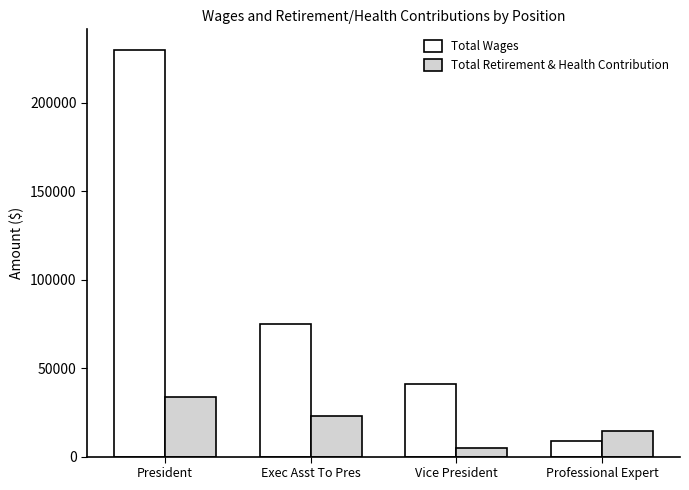

What is the difference between the highest and lowest values at President?

196630